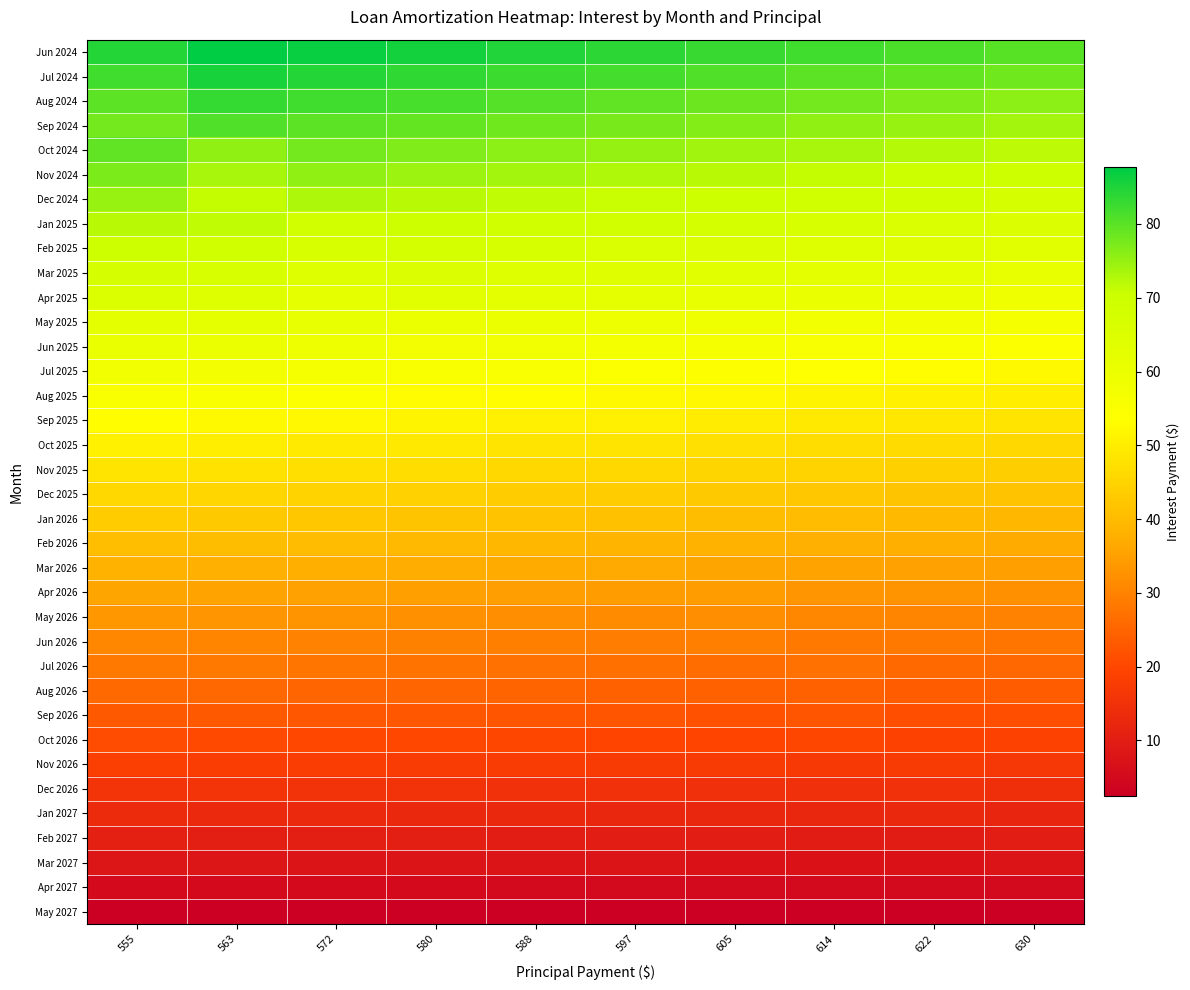

What is the spread (max minus min) of values at 605?

80.5